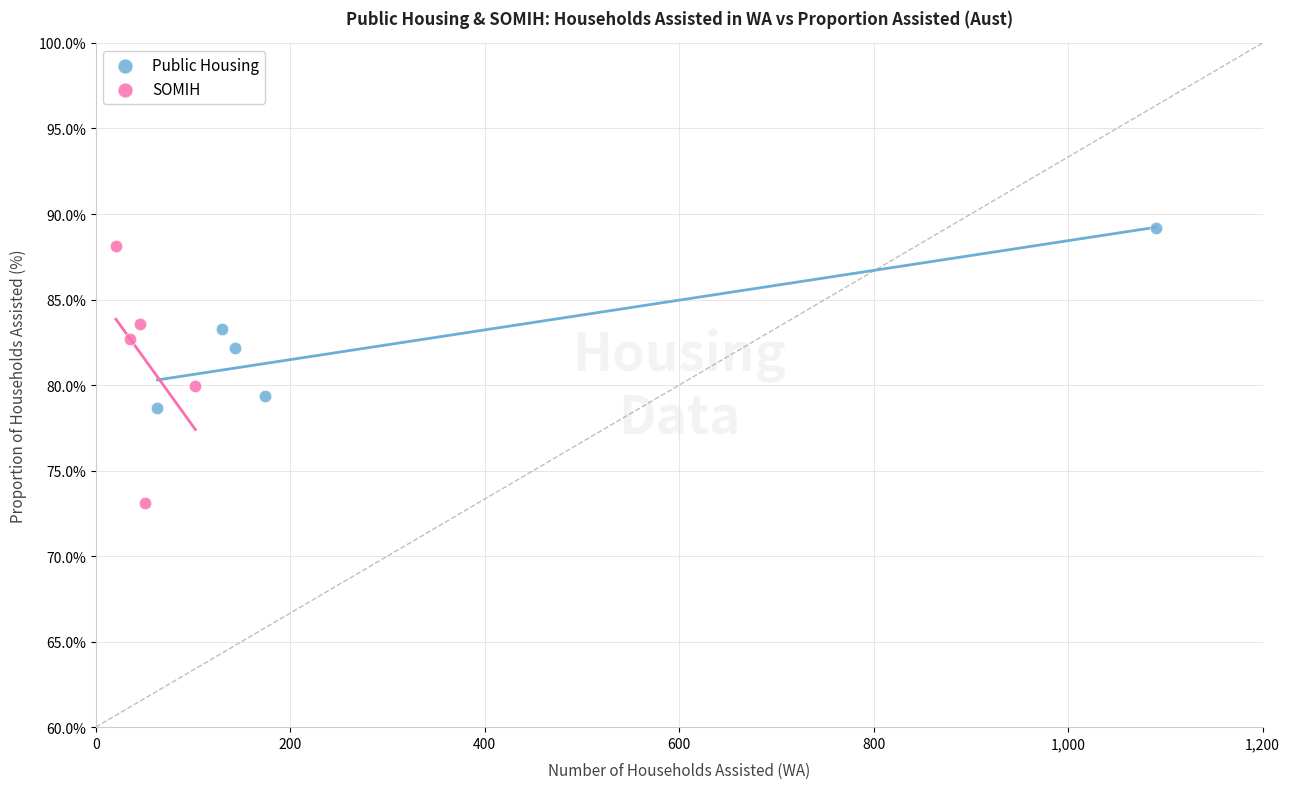

Which series reaches the minimum Y coordinate?

SOMIH